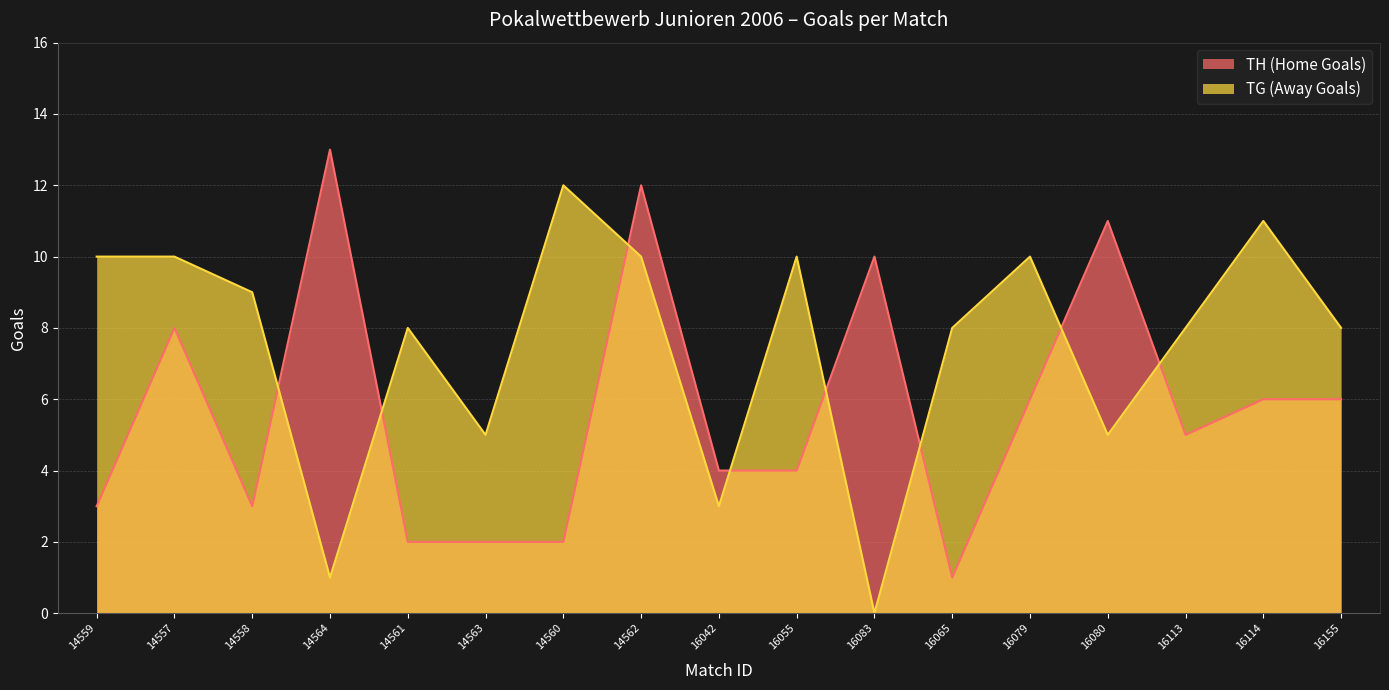

What position from the left is 14559?

1